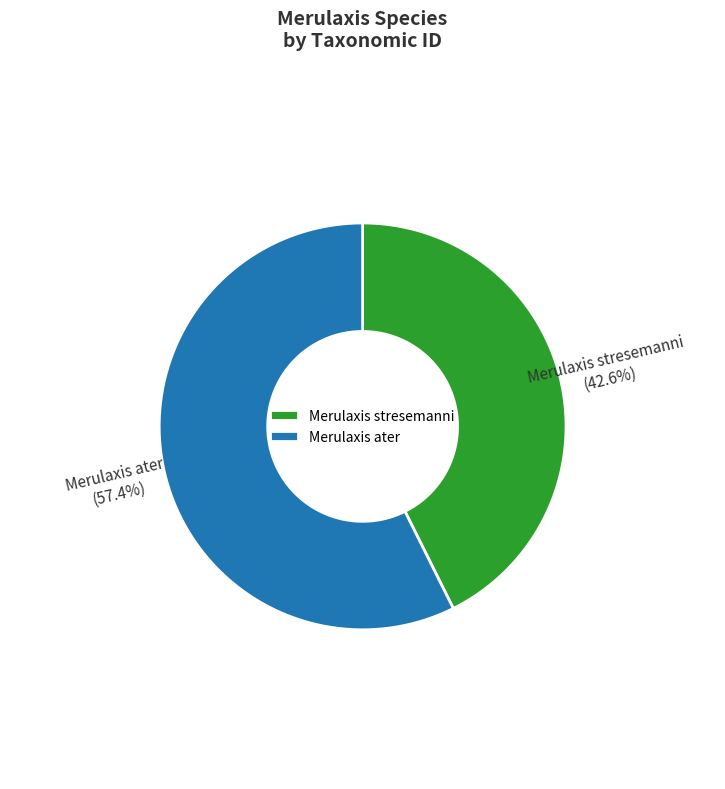

How many segments does this pie chart have?

2